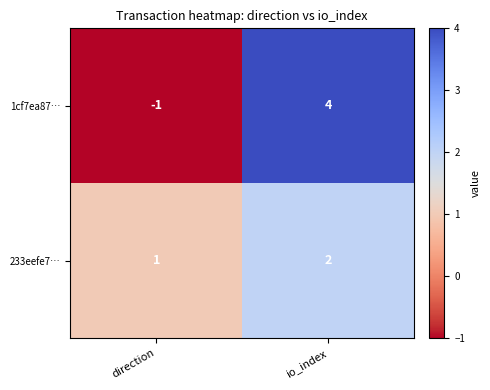

What is the greatest value displayed?

4